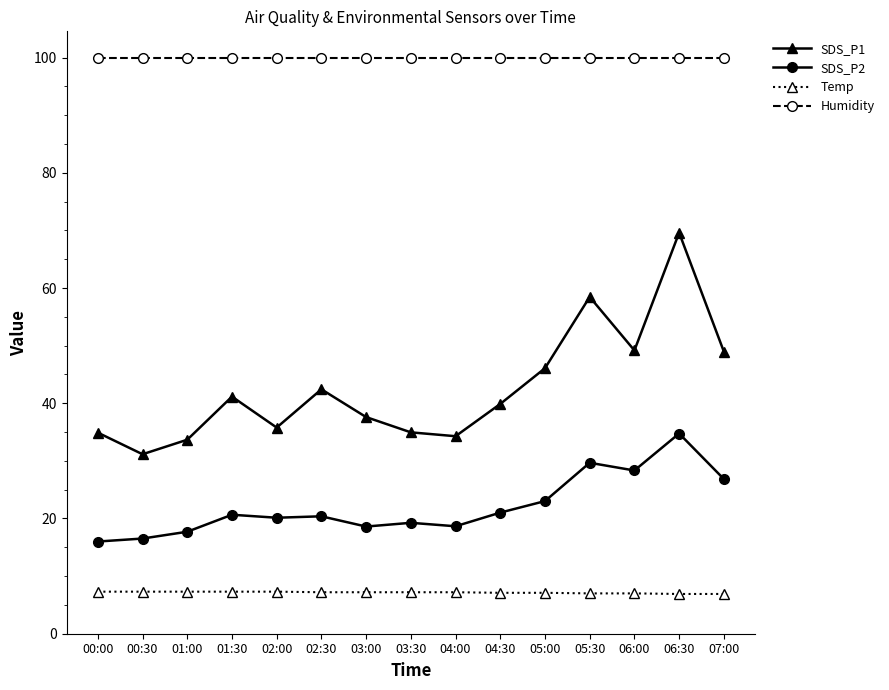

The value of SDS_P1 at 02:30 is 42.4. True or false?

True